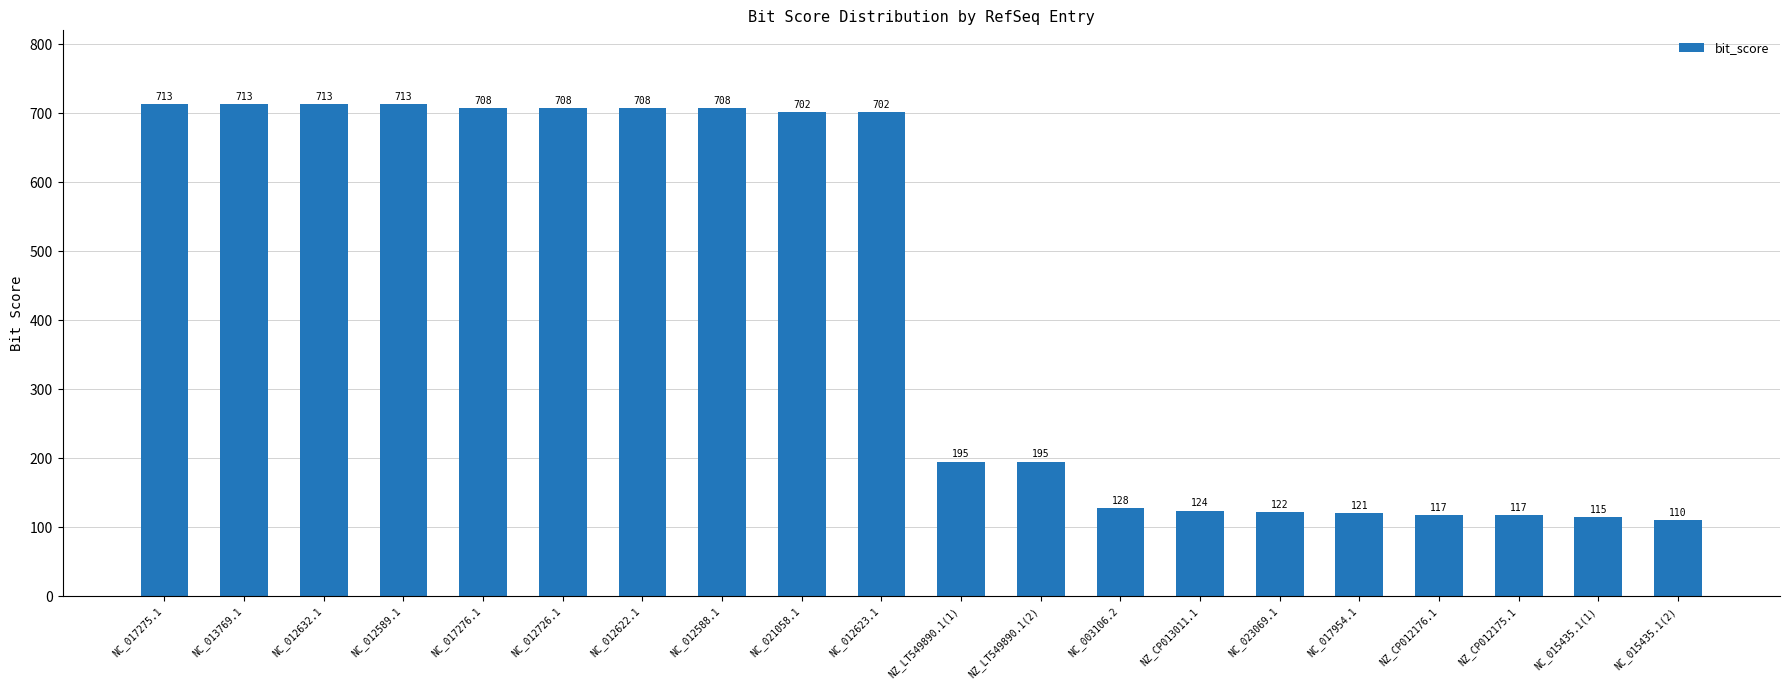

Does the chart contain any negative values?

No